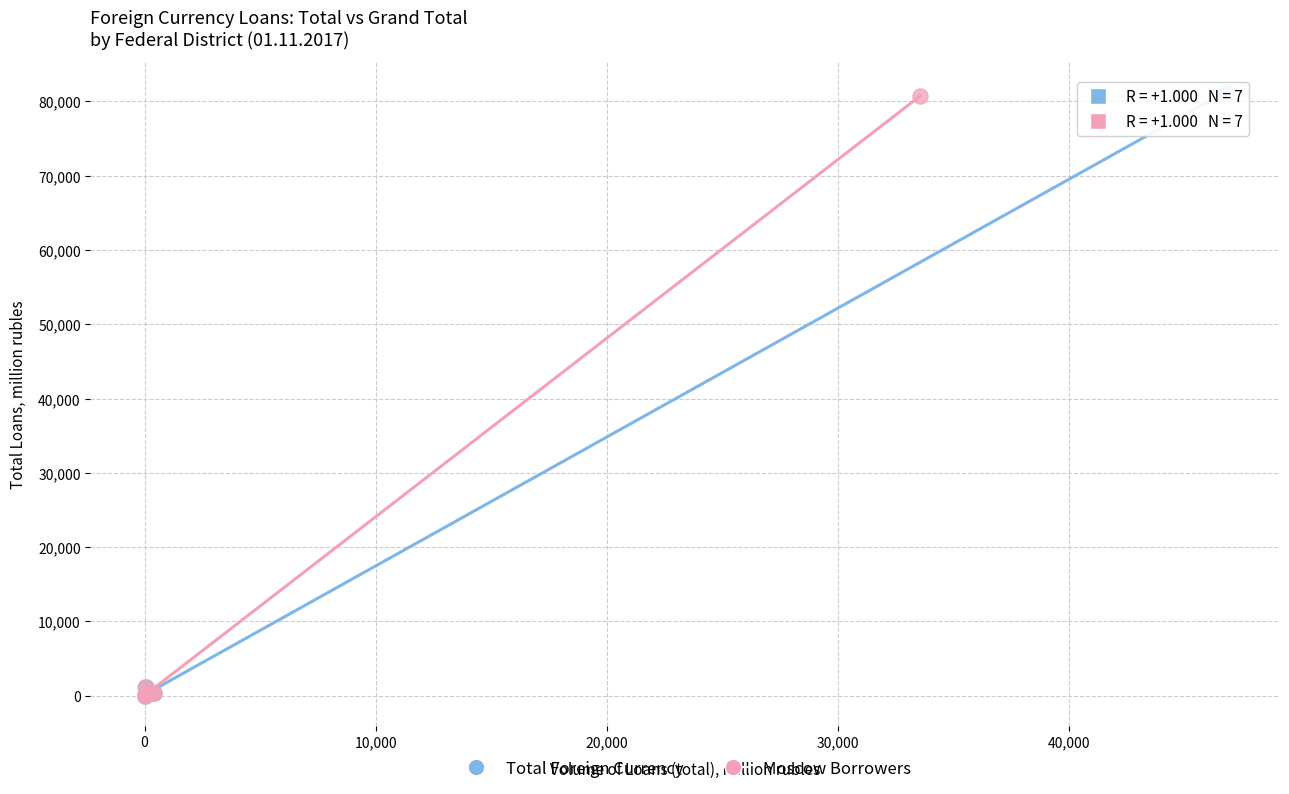

Which series has the largest Y range (max minus min)?

Total Foreign Currency